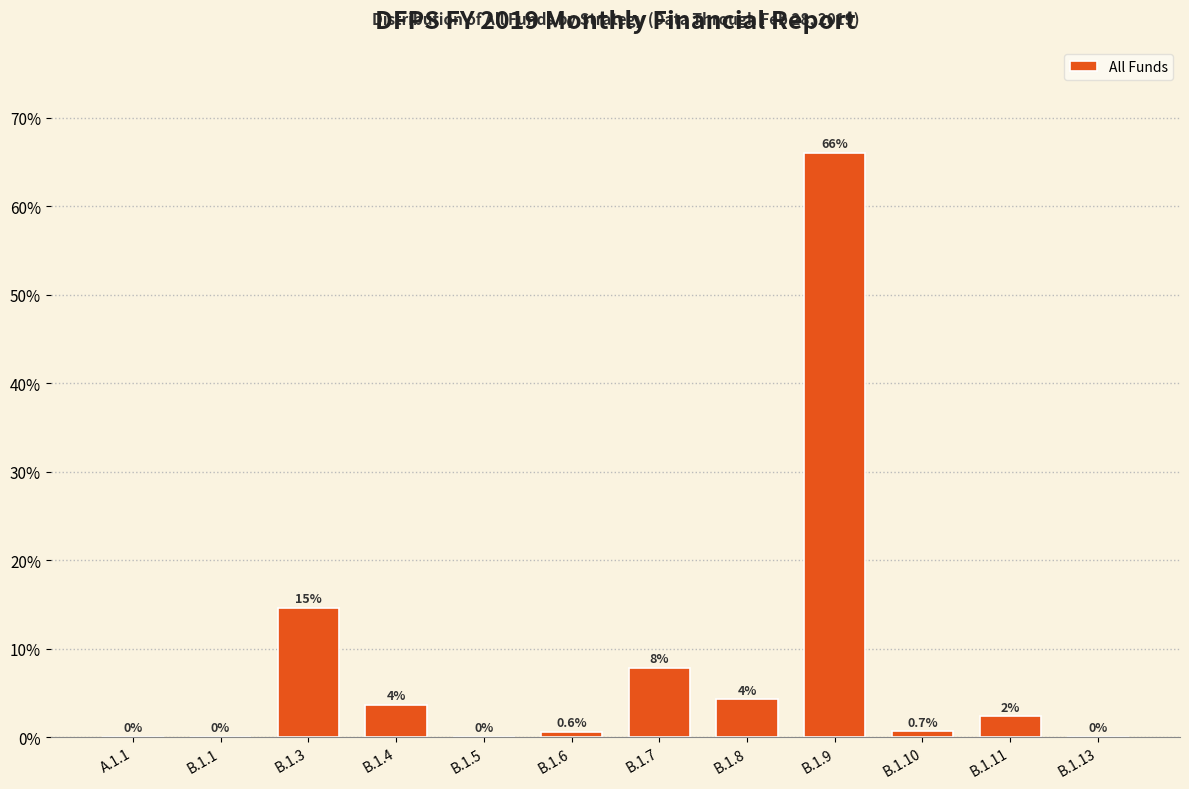

Where does the data first go above 2?

B.1.3